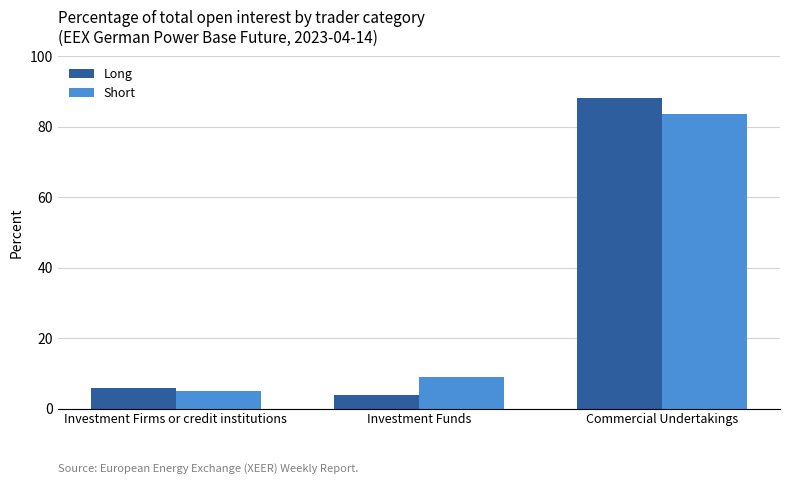

What is the total value across all series at Investment Funds?

12.8